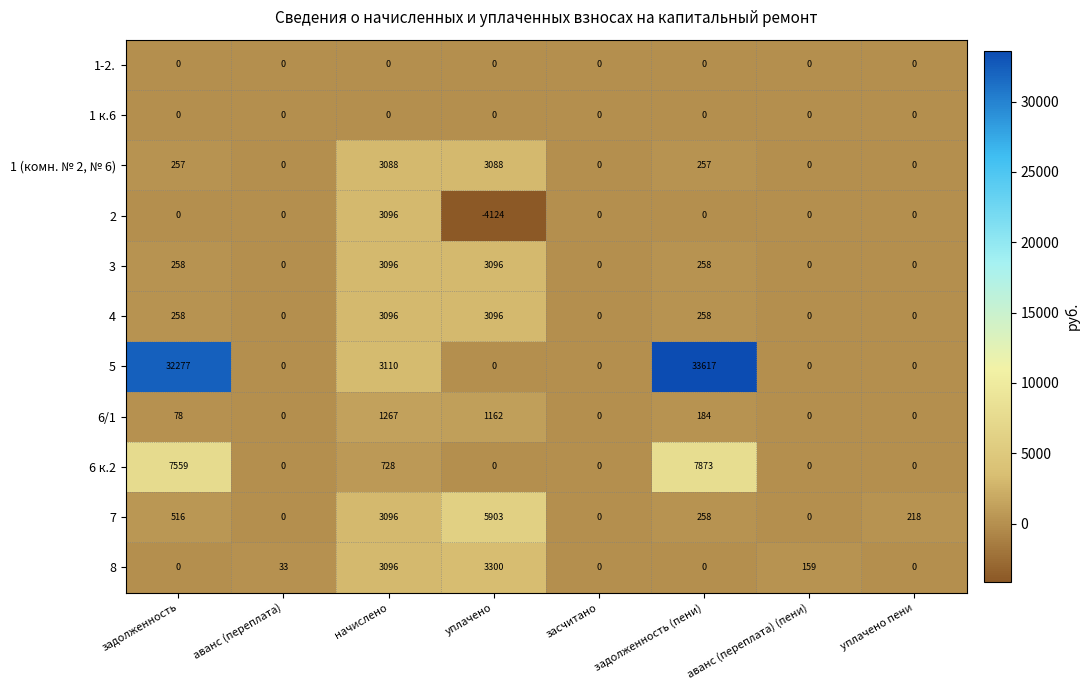

Which series has the widest spread of values?

5